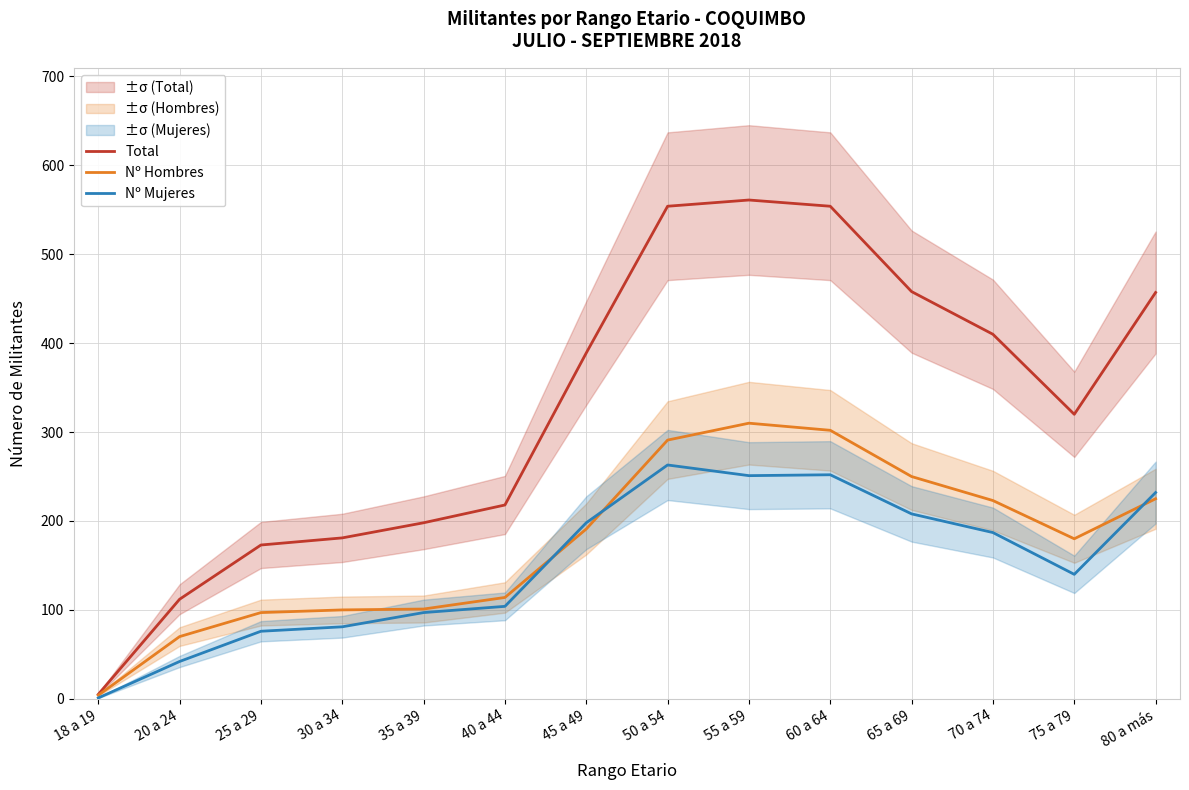

Rank the series by their maximum value, from highest to lowest.

Total, Nº Hombres, Nº Mujeres